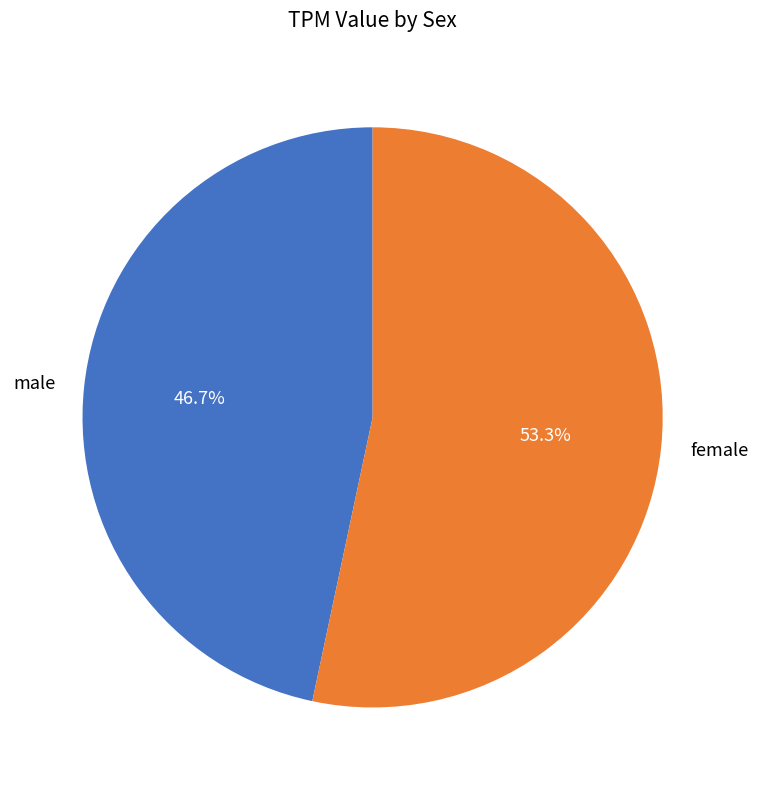

To the nearest percent, what is the combined percentage of female and male?

100%